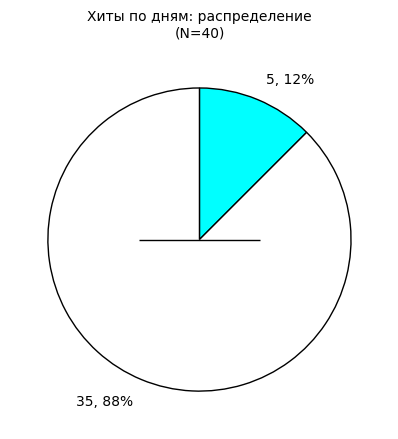

Do 5, 12% and 35, 88% together represent more than half of the pie?

Yes